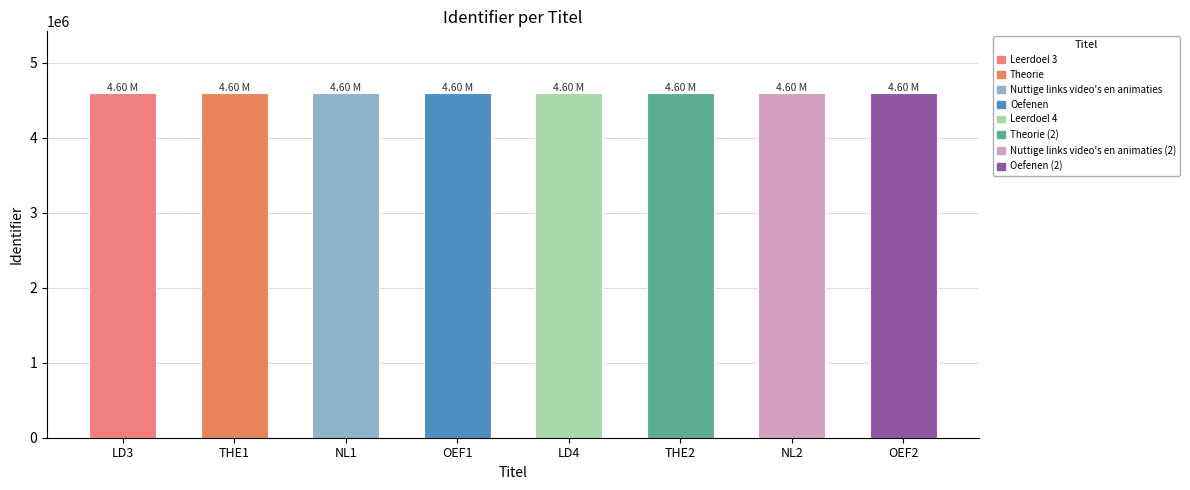

Is it true that the value at NL2 is 7359750?

False